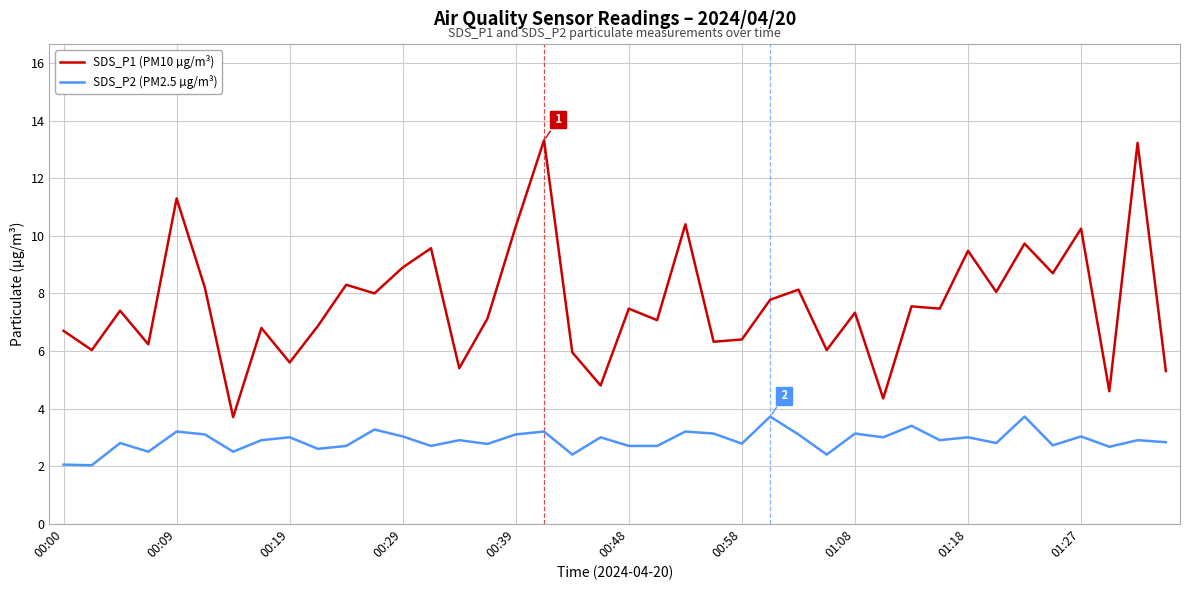

Which series has the widest spread of values?

SDS_P1 (PM10 µg/m³)